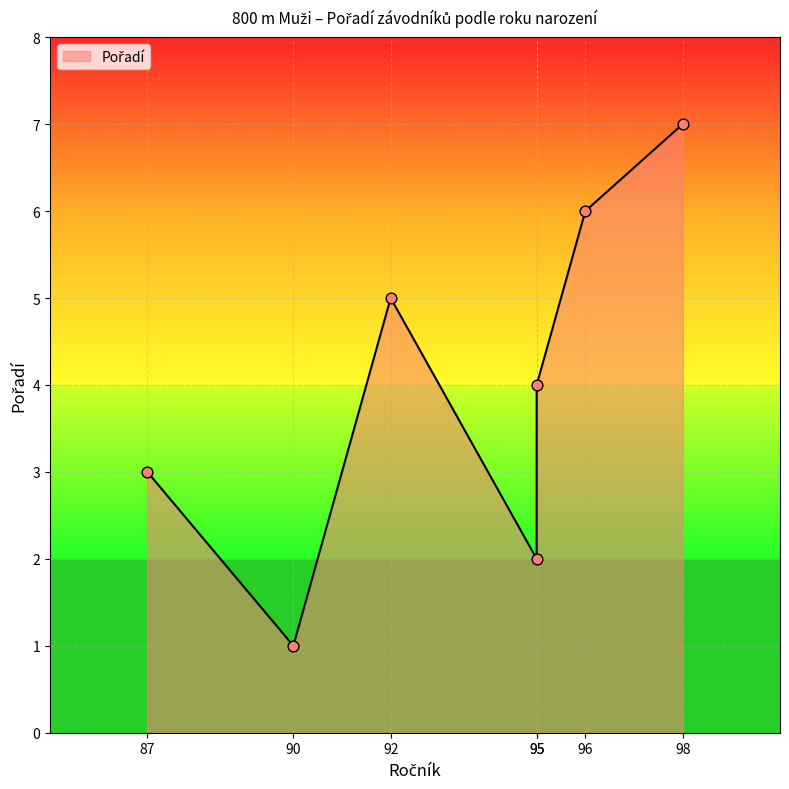

What is the ratio of the value at 95 to the value at 98?

0.3